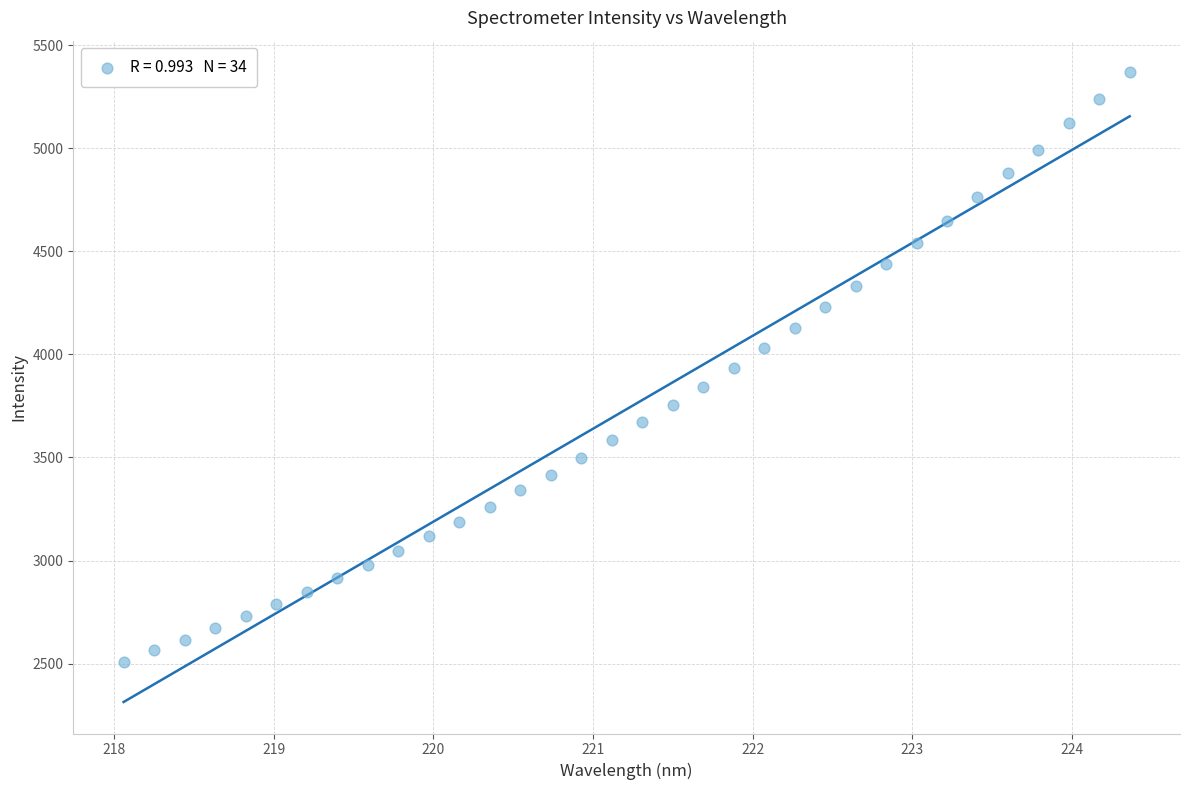

What is the range of Y values (max minus min)?

2860.0